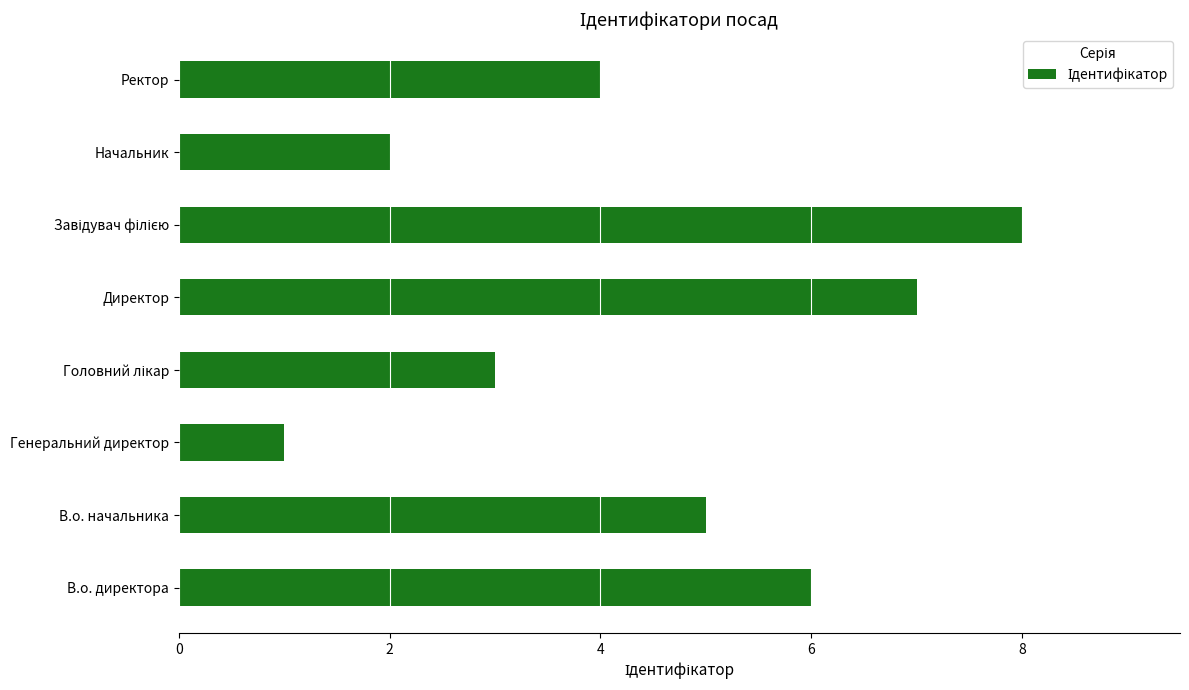

What is the difference between the maximum and minimum values?

7